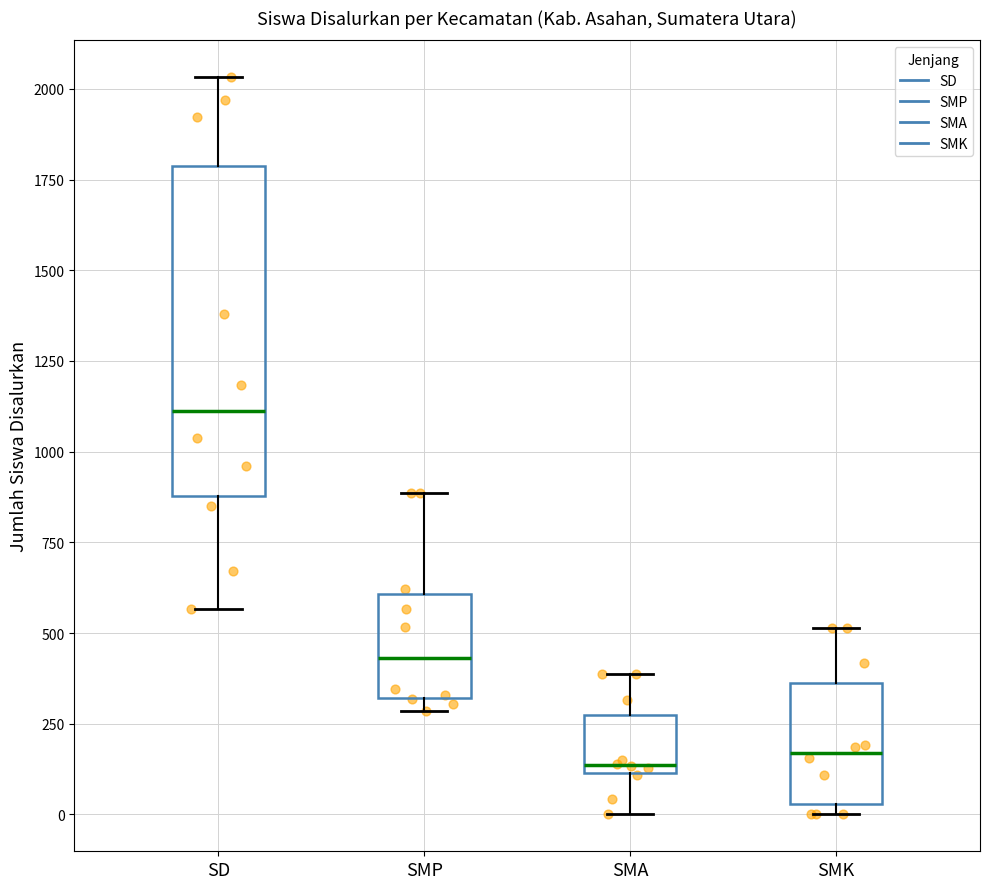

Where does the median line of the box for SMK sit on the y-axis? The values are not printed on the chart, so give them approximately, as read against the axis.

150